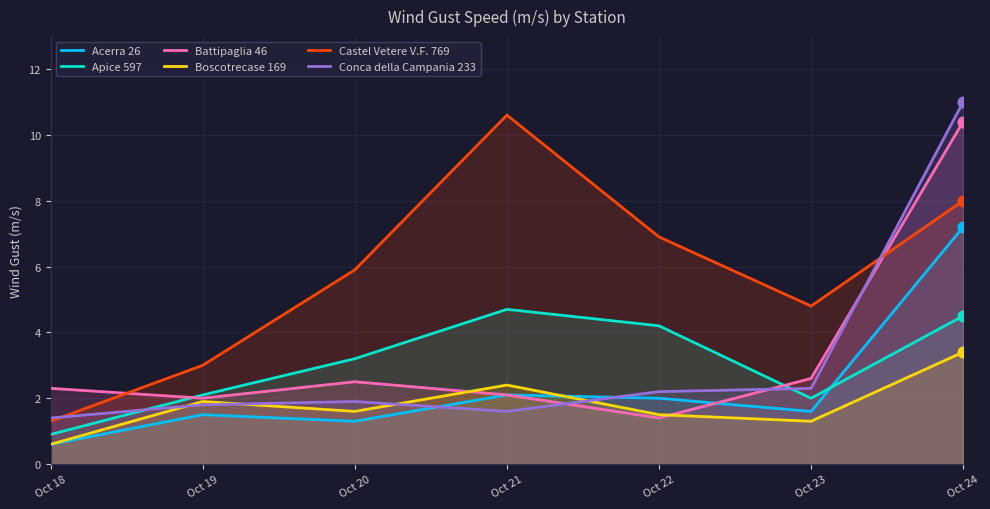

Which series has the largest total across all categories?

Castel Vetere V.F. 769